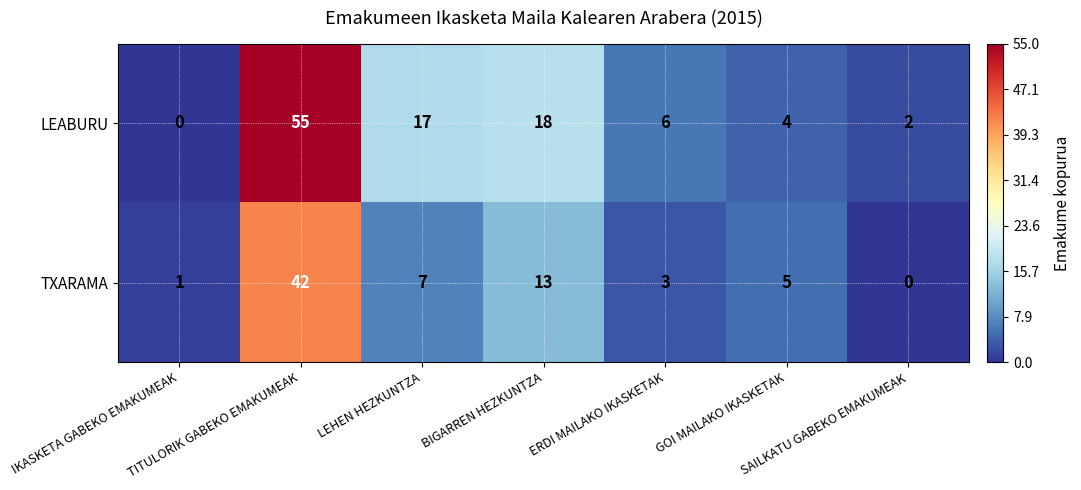

Which series has the widest spread of values?

LEABURU